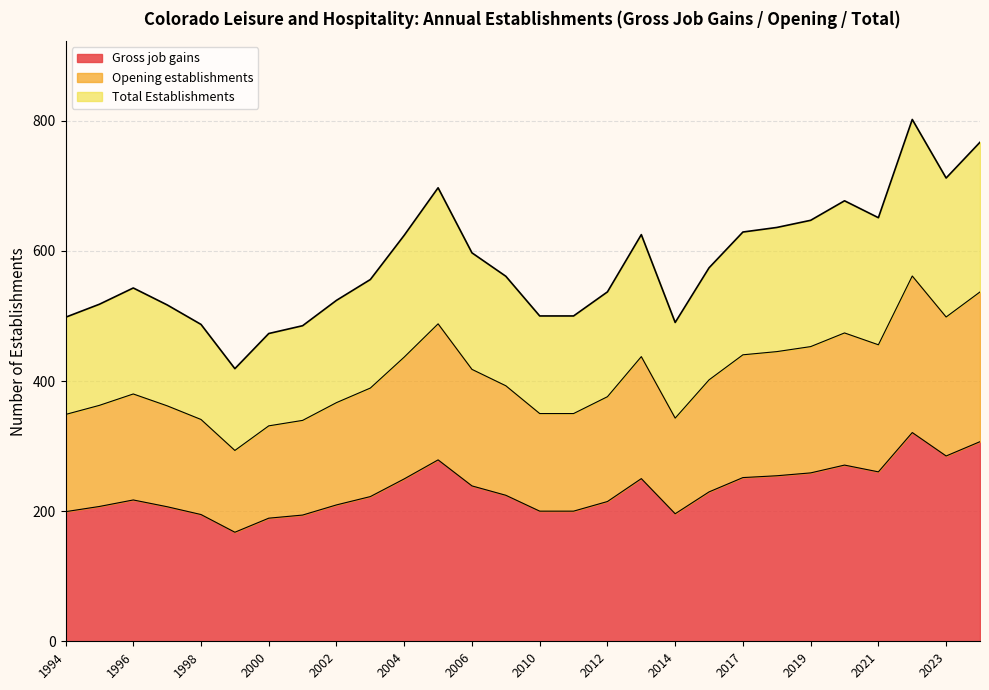

Reading left to right, transcribe all the data shown in this chart.

Total Establishments: 1994=498.0	1995=518.0	1996=543.0	1997=517.0	1998=487.0	1999=419.0	2000=473.0	2001=485.0	2002=524.0	2003=556.0	2004=624.0	2005=697.0	2006=597.0	2008=561.0	2010=500.0	2011=500.0	2012=537.0	2013=625.0	2014=490.0	2015=574.0	2017=629.0	2018=636.0	2019=647.0	2020=677.0	2021=651.0	2022=802.0	2023=712.0	2024=767.0
Opening establishments: 1994=348.6	1995=362.6	1996=380.1	1997=361.9	1998=340.9	1999=293.3	2000=331.1	2001=339.5	2002=366.8	2003=389.2	2004=436.8	2005=487.9	2006=417.9	2008=392.7	2010=350.0	2011=350.0	2012=375.9	2013=437.5	2014=343.0	2015=401.8	2017=440.3	2018=445.2	2019=452.9	2020=473.9	2021=455.7	2022=561.4	2023=498.4	2024=536.9
Gross job gains: 1994=199.2	1995=207.2	1996=217.2	1997=206.8	1998=194.8	1999=167.6	2000=189.2	2001=194.0	2002=209.6	2003=222.4	2004=249.6	2005=278.8	2006=238.8	2008=224.4	2010=200.0	2011=200.0	2012=214.8	2013=250.0	2014=196.0	2015=229.6	2017=251.6	2018=254.4	2019=258.8	2020=270.8	2021=260.4	2022=320.8	2023=284.8	2024=306.8